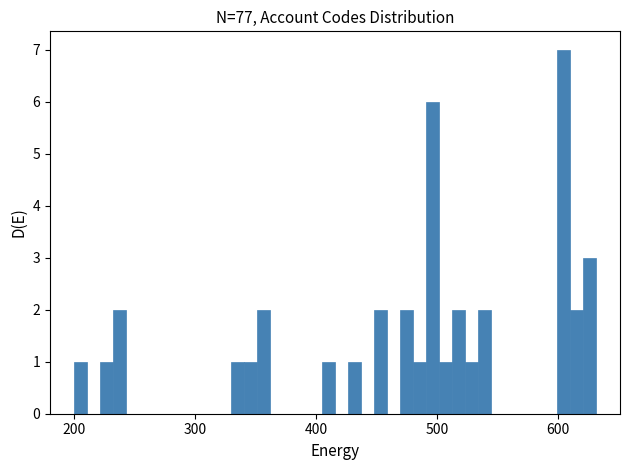

Read against the x-axis, roughly where is the centre of the tallest bar?

600